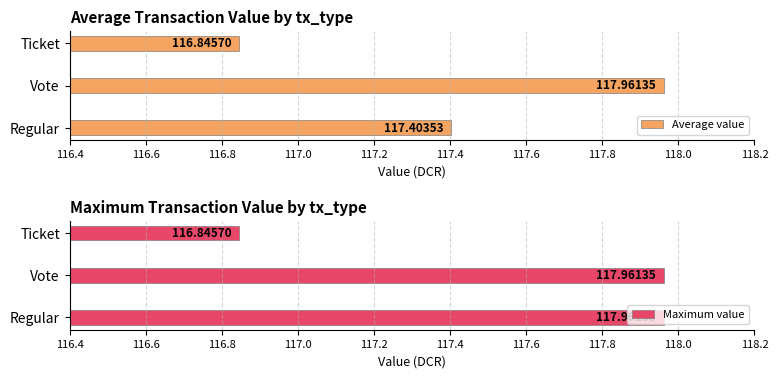

What is the sum of all Average value values?

352.2